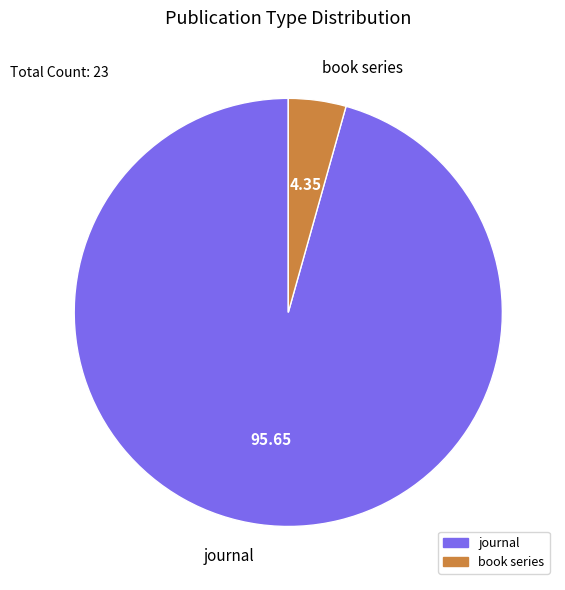

Which has a higher value, book series or journal?

journal